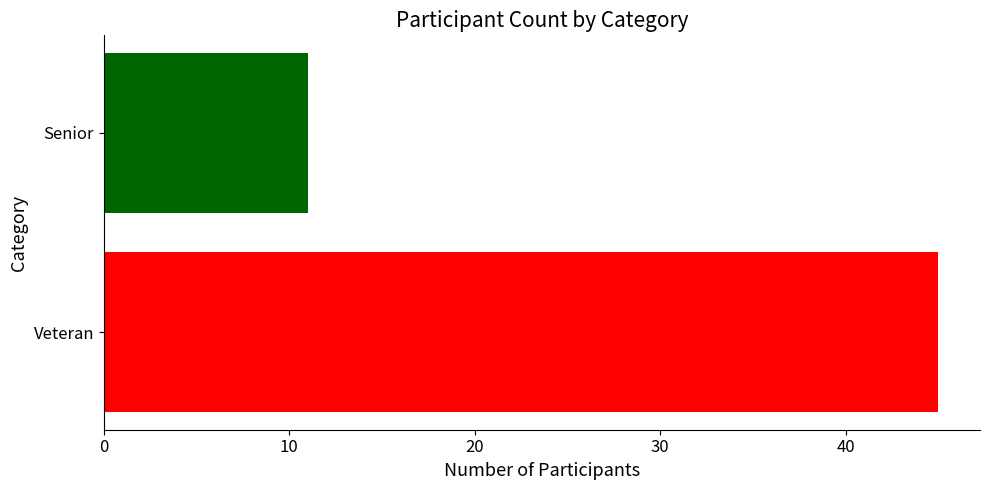

What is the maximum value shown in the chart?

45